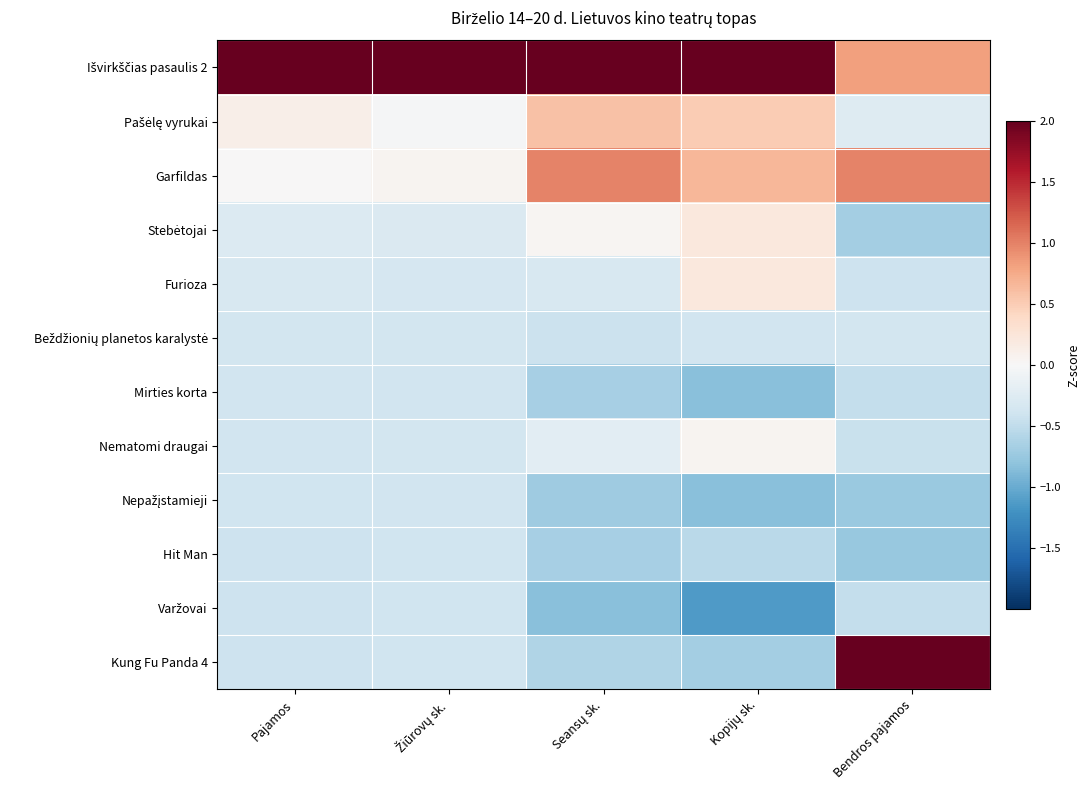

At which category does the chart reach its minimum across all series?

Kopijų sk.